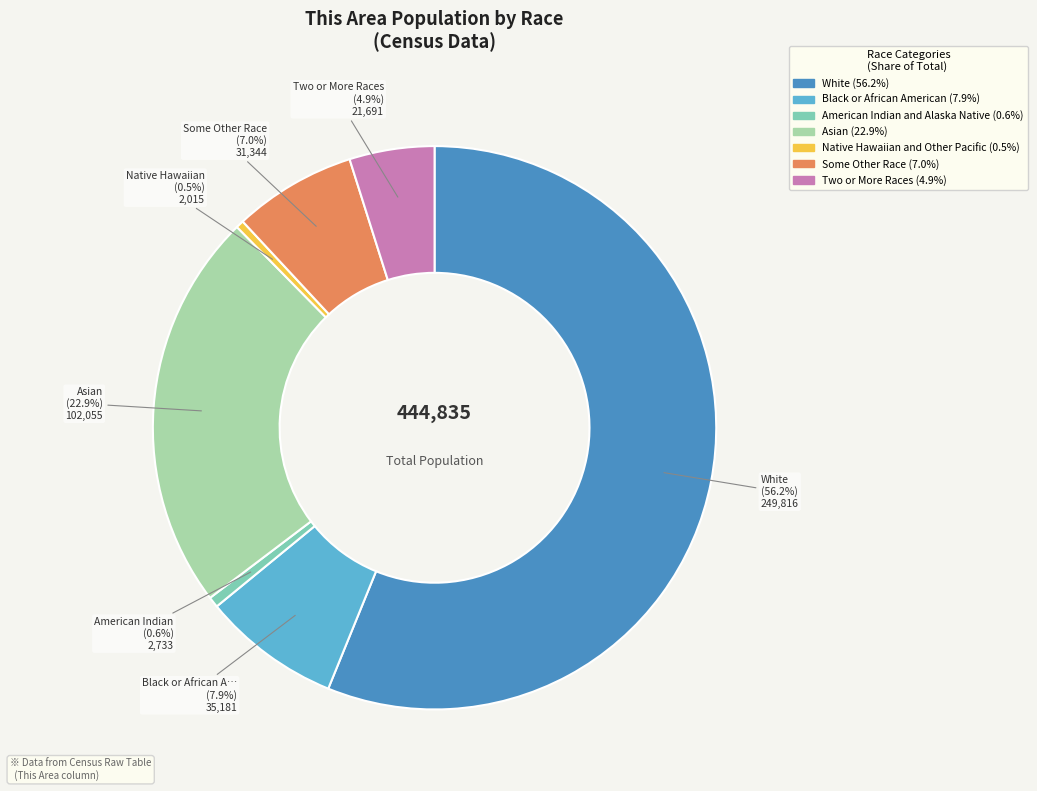

Is there any slice that represents more than half of the pie?

Yes